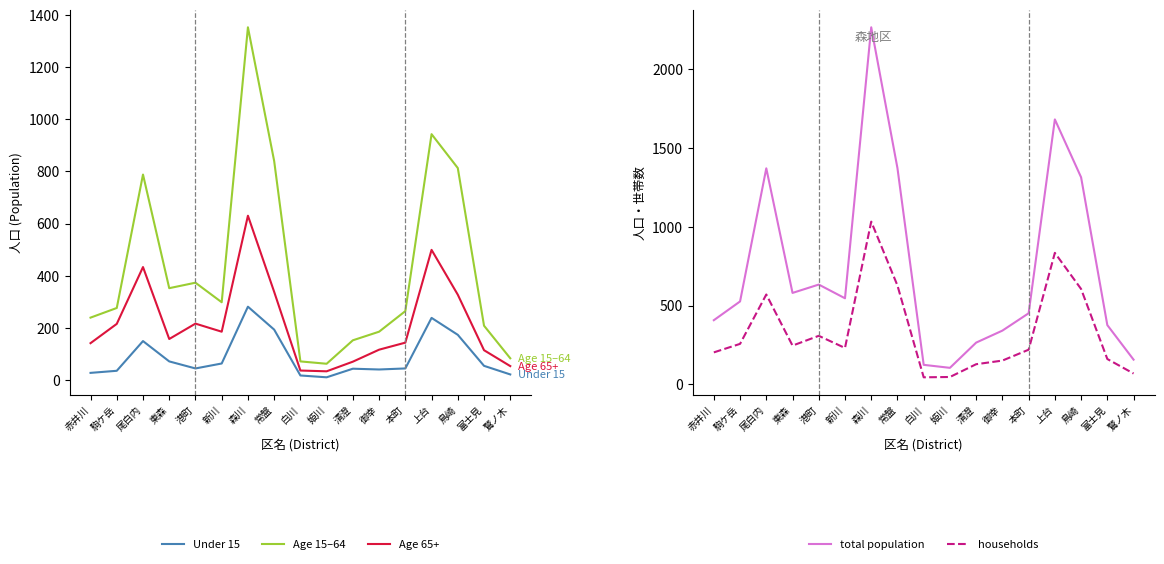

Reading left to right, list all the values displayed in this chart.

Under 15: 27	35	149	71	44	63	281	193	17	10	43	40	44	238	173	54	21
Age 15–64: 239	276	788	352	373	298	1353	840	71	62	152	185	264	943	813	208	83
Age 65+: 141	215	433	157	216	185	630	338	36	33	70	116	143	499	327	114	53
total population: 407	526	1370	580	633	546	2264	1371	124	105	265	341	451	1680	1313	376	157
households: 203	257	570	246	308	231	1032	627	45	47	128	151	220	834	605	161	69